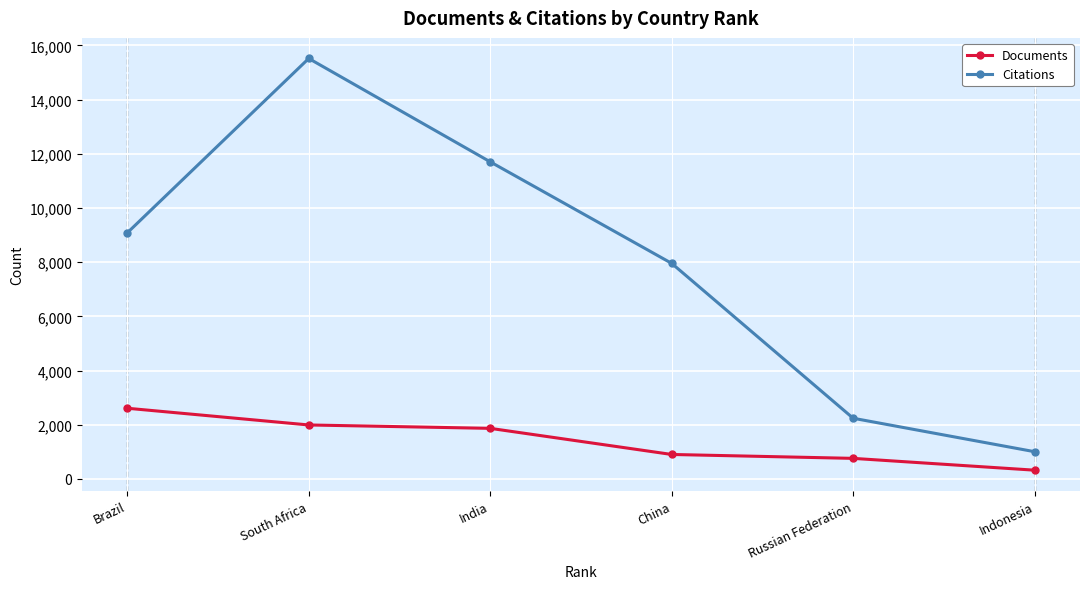

Rank the series by their maximum value, from lowest to highest.

Documents, Citations